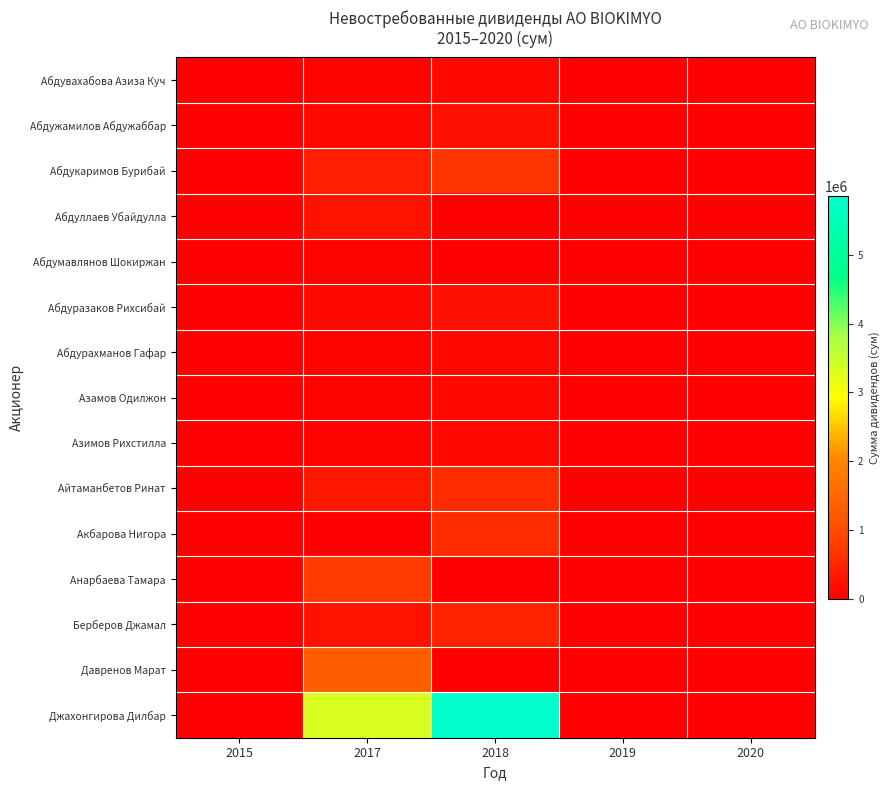

Which series has the largest range (max minus min)?

Джахонгирова Дилбар